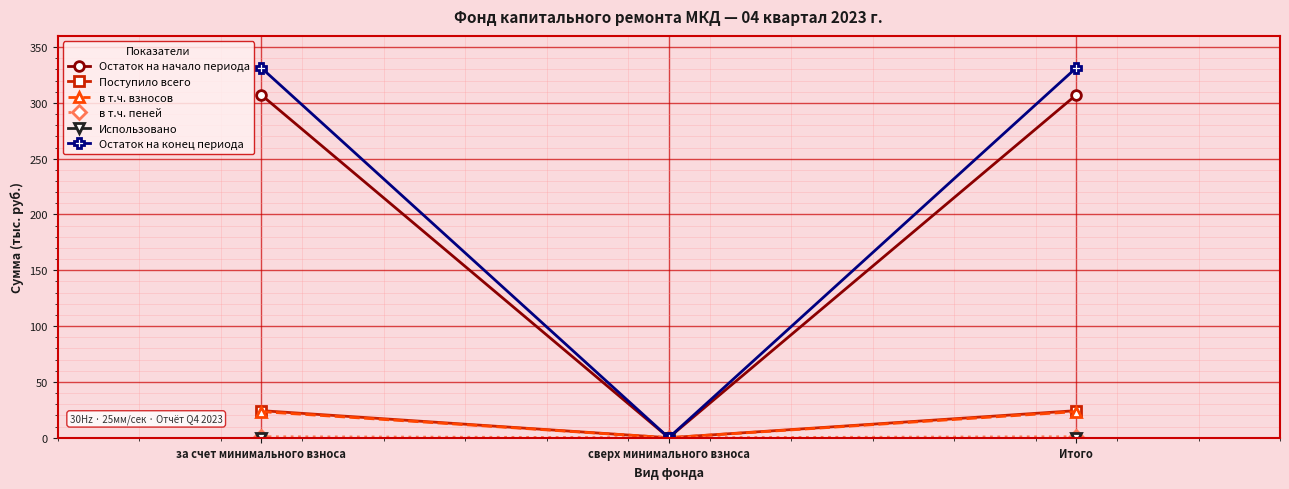

What is the average value of the Поступило всего series?

16.2